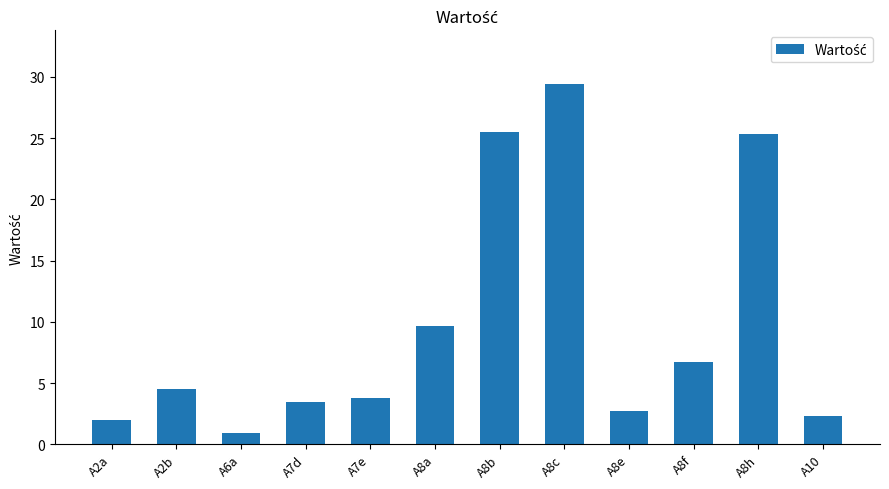

Which has a higher value, A8e or A8c?

A8c